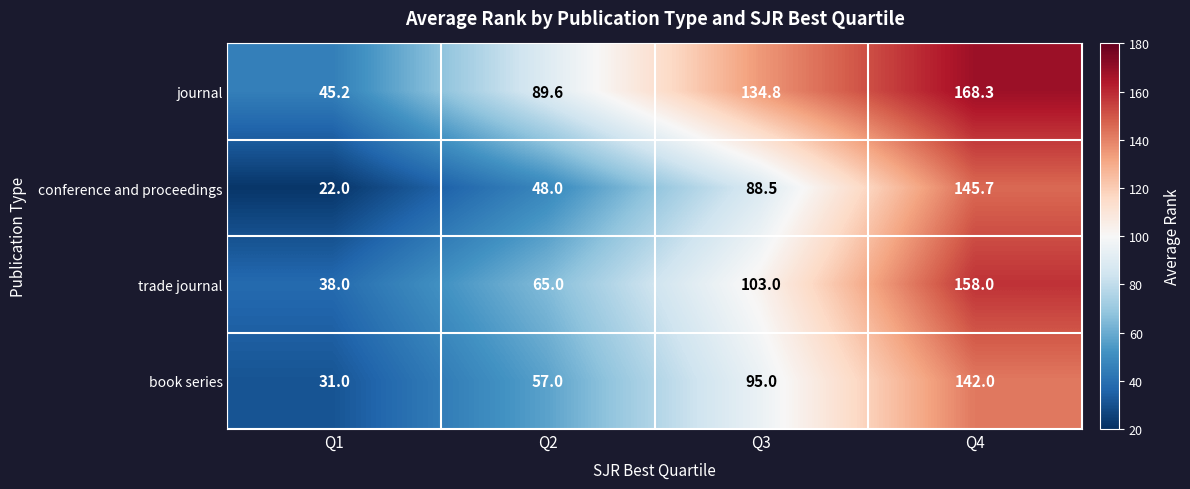

What is the difference between the maximum and second lowest values in the book series series?

85.0